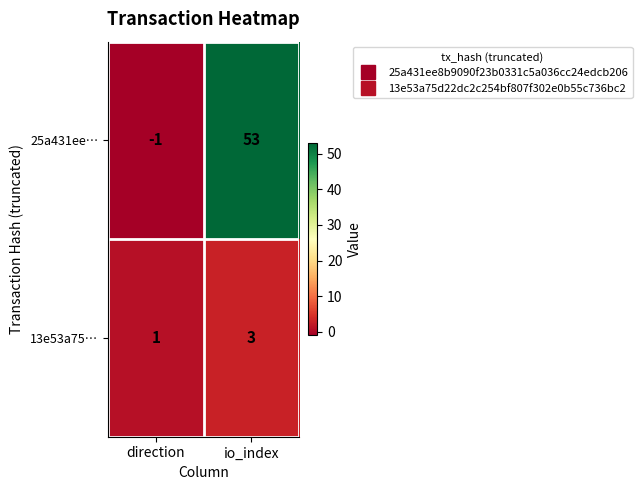

List the series in order of their overall mean, highest first.

25a431ee…, 13e53a75…